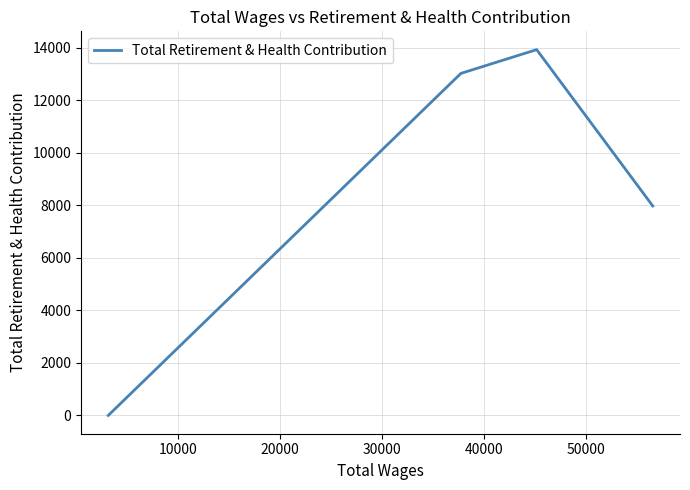

How many values are below 13022?

2